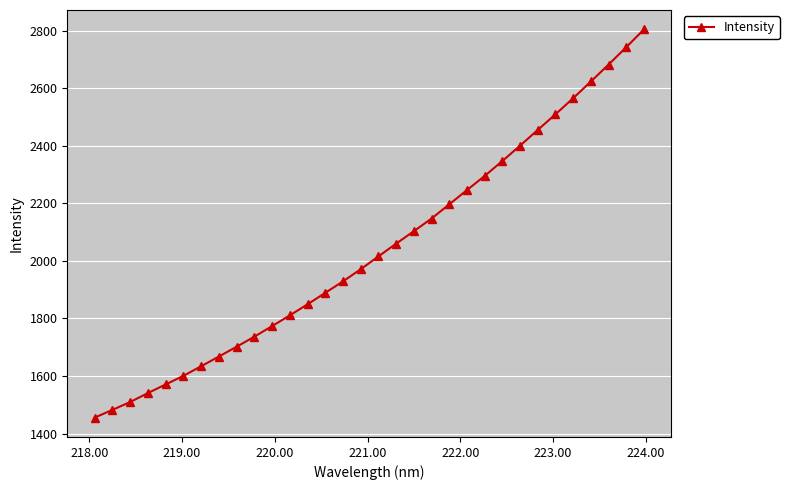

True or false: the data has more than 1 interior local peaks.

False